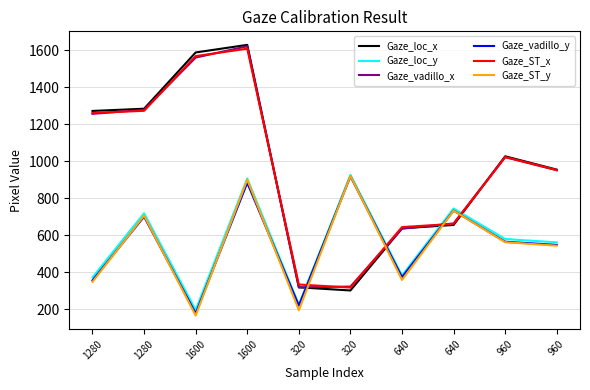

What are all the series names shown in the legend?

Gaze_loc_x, Gaze_loc_y, Gaze_vadillo_x, Gaze_vadillo_y, Gaze_ST_x, Gaze_ST_y